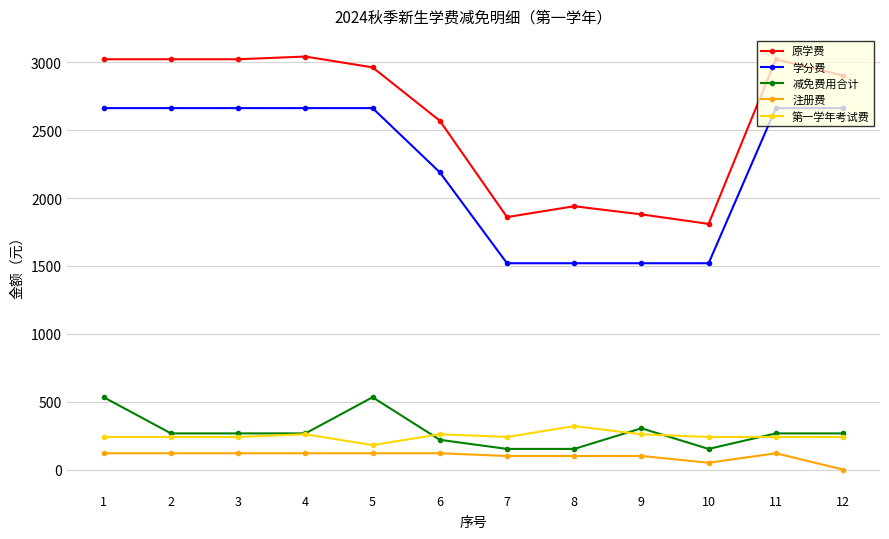

What is the maximum value shown in the chart?

3043.0